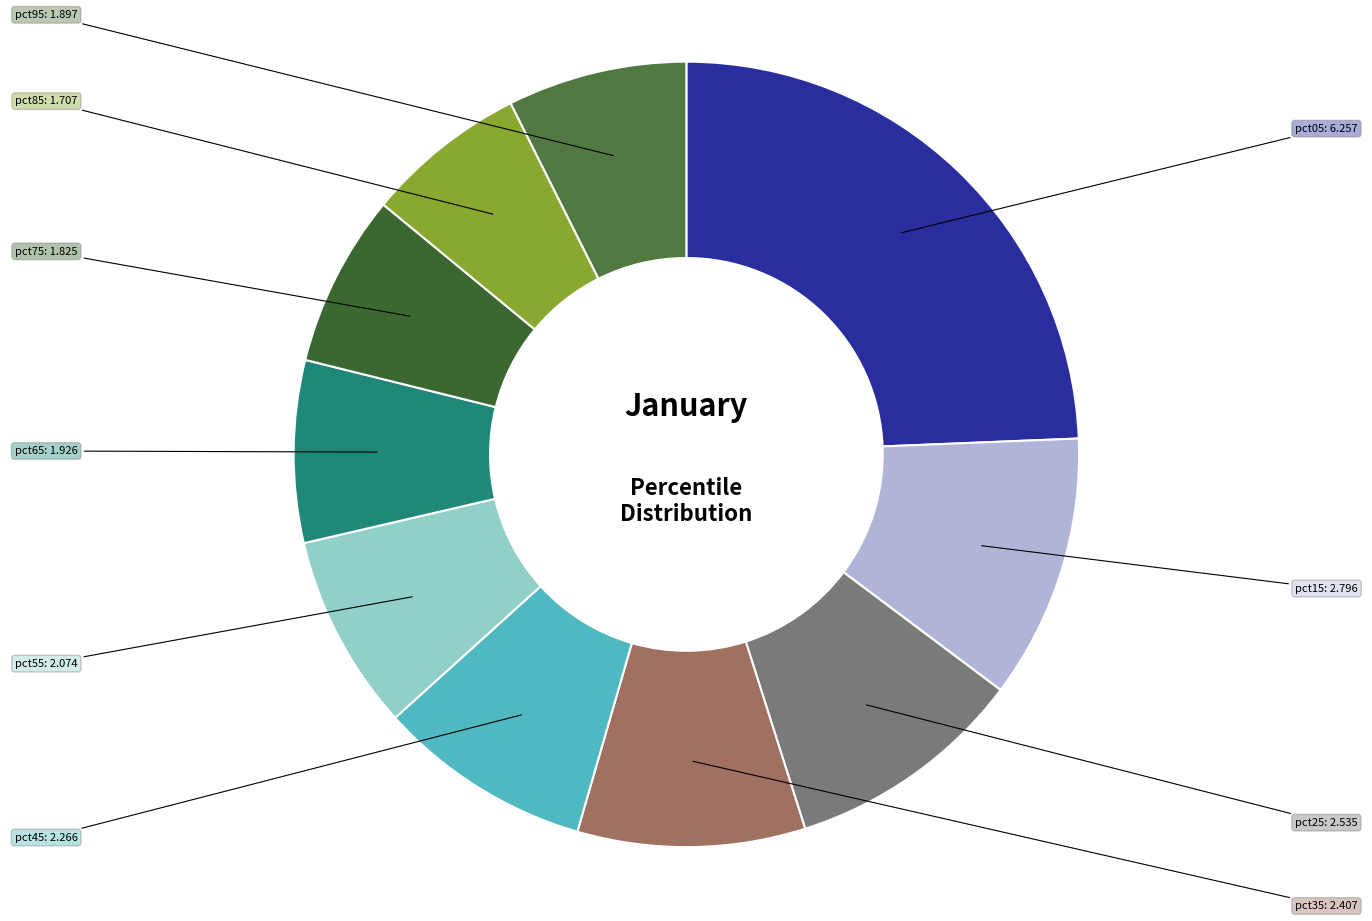

How many segments does this pie chart have?

10